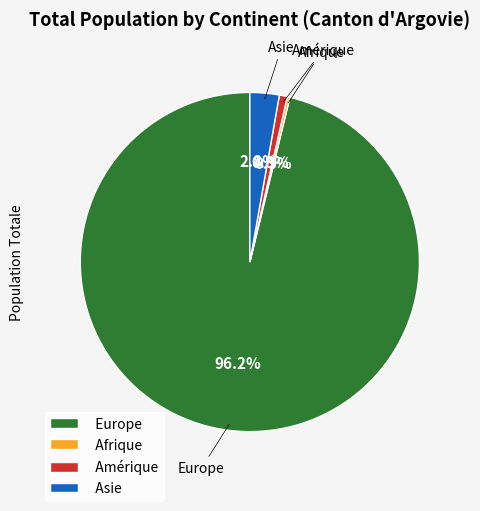

Combined, do Europe and Amérique account for over 50%?

Yes